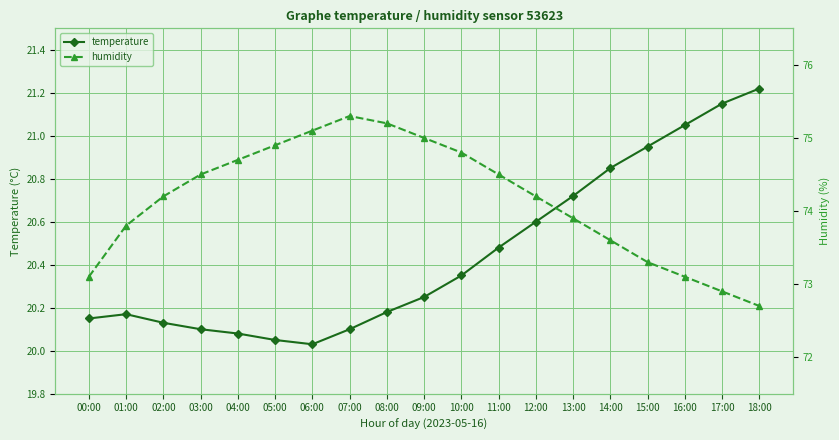

At which category is the sum across all series the highest?

07:00